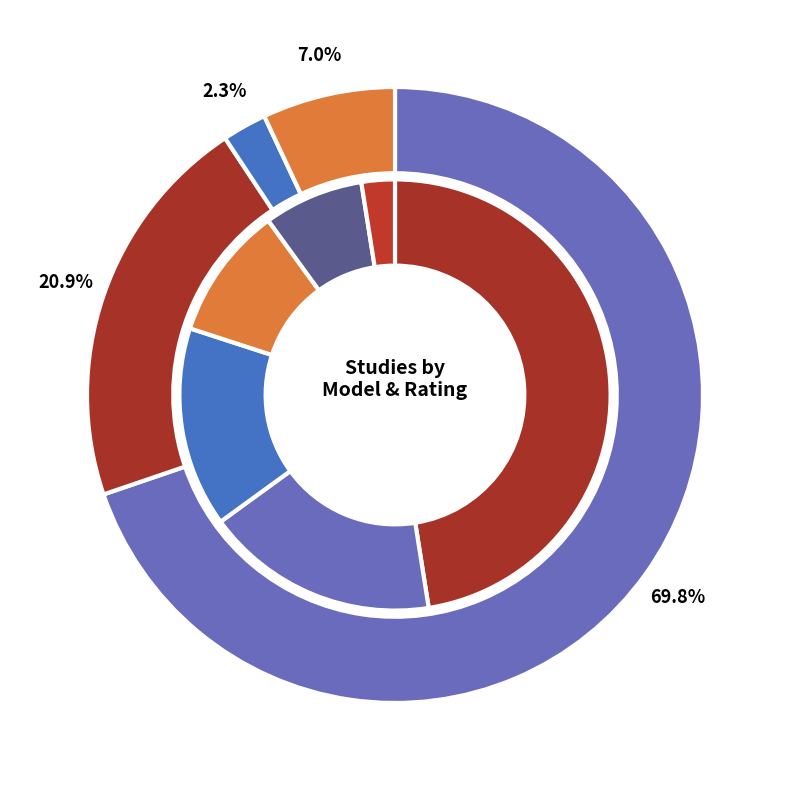

Does Moderate represent more than half of the total?

No